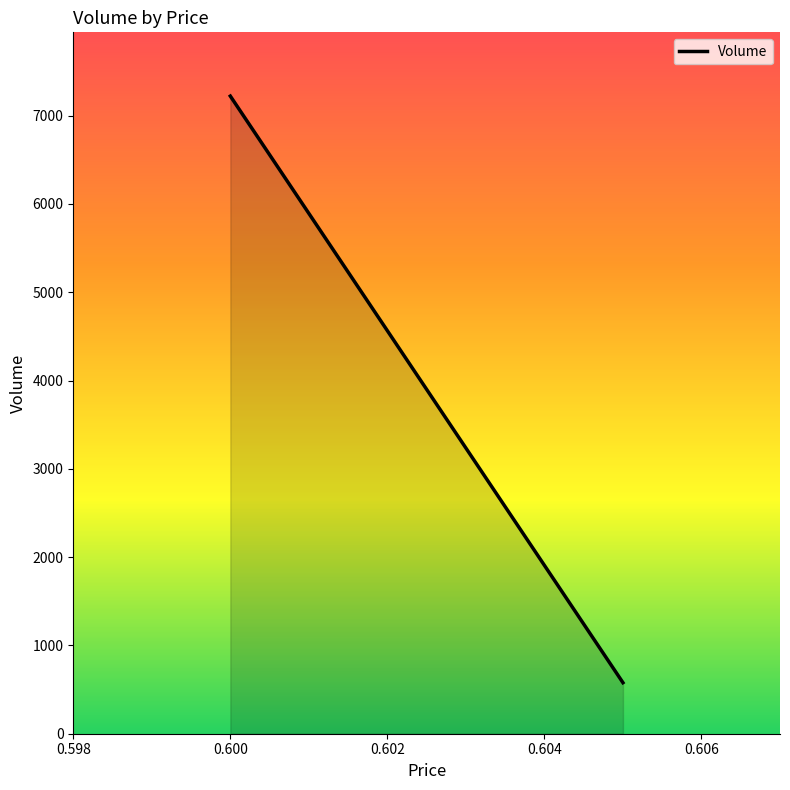

What is the greatest value displayed?

7222.0